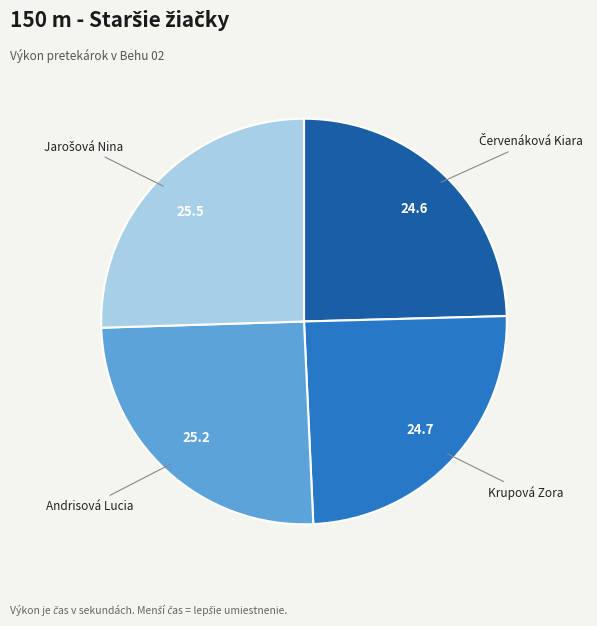

The Andrisová Lucia slice represents 25% of the pie. True or false?

True